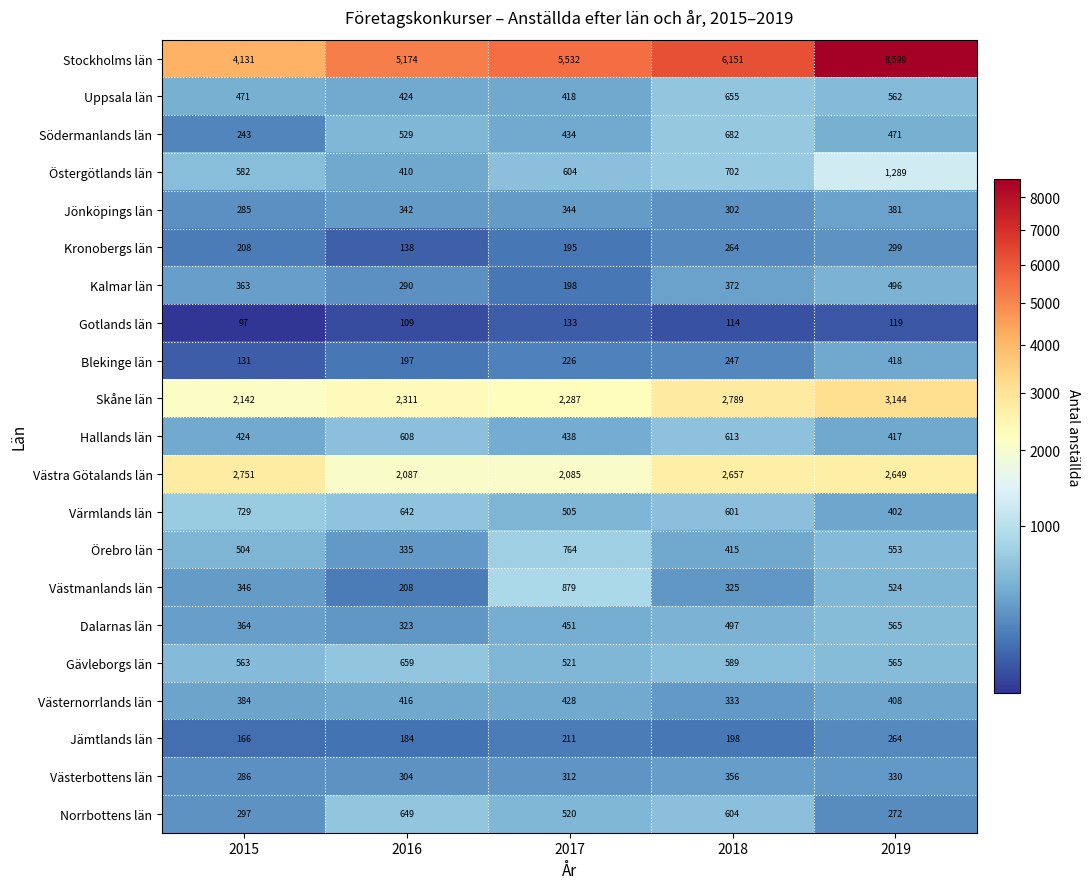

Where is Västernorrlands län nearest to the value 380?

2015